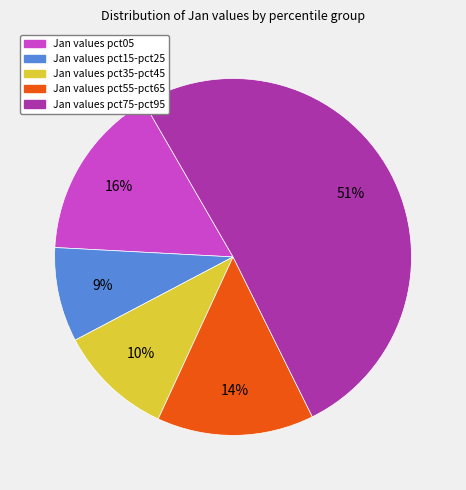

To the nearest percent, what is the difference between the largest and smallest slice percentages?

42%